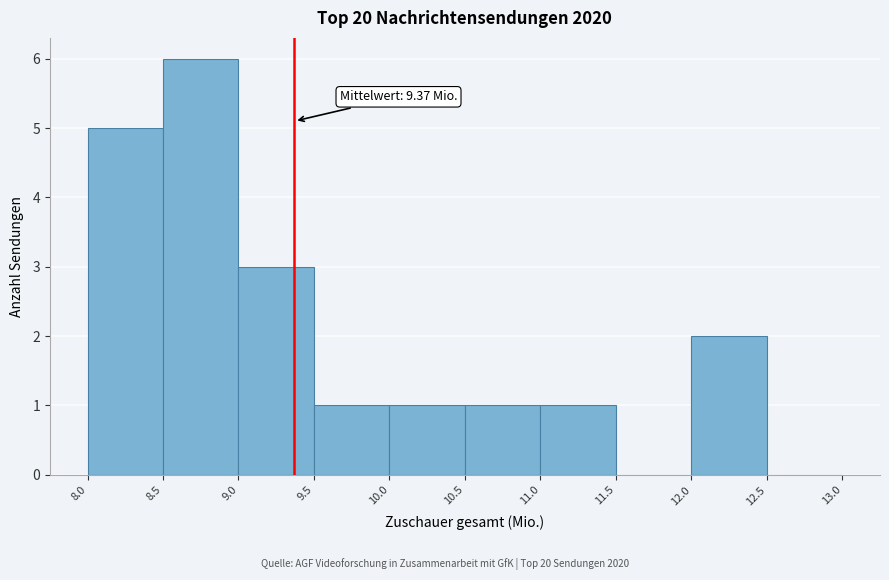

Over which range of the x-axis is the bar tallest?

8.5 to 9.0